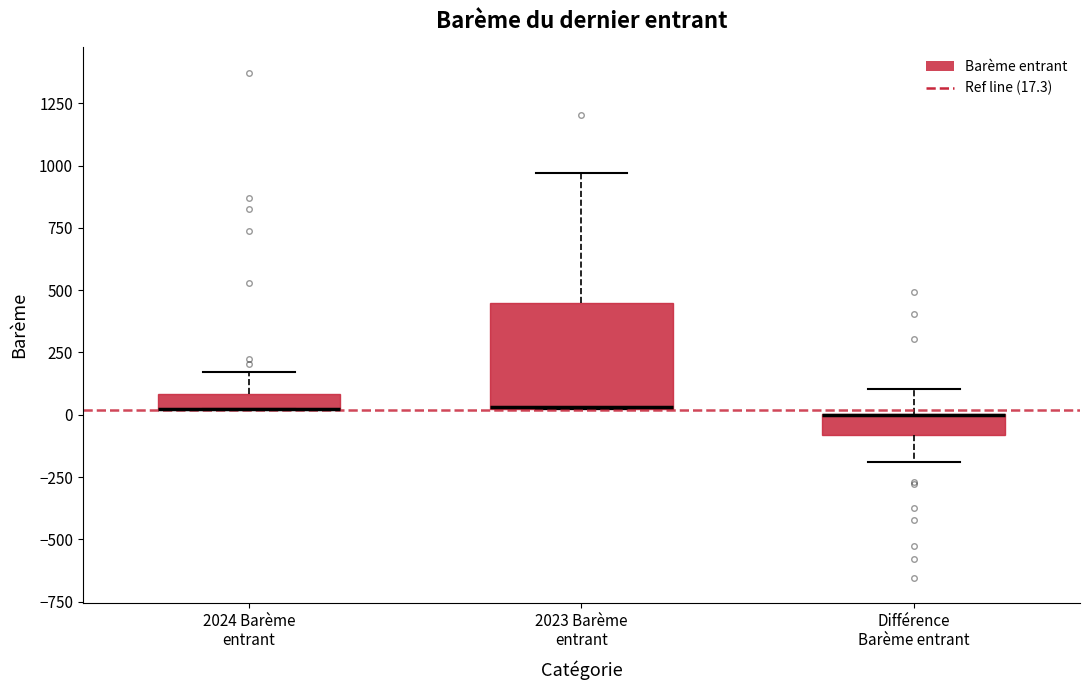

Where does the upper whisker of the box for Différence Barème entrant end on the y-axis? The values are not printed on the chart, so give them approximately, as read against the axis.

100